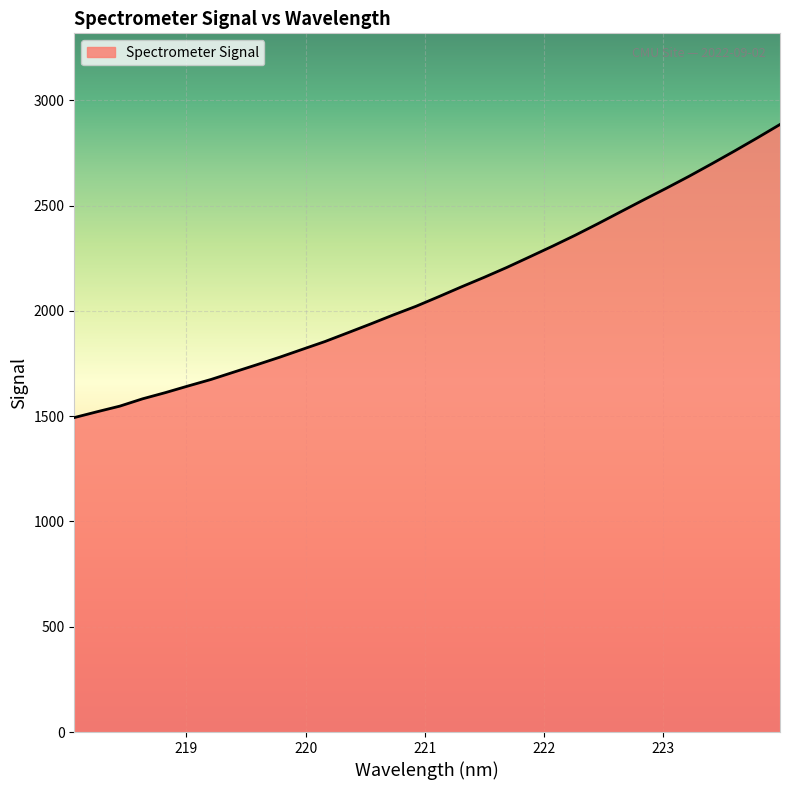

What is the minimum value shown in the chart?

1493.3